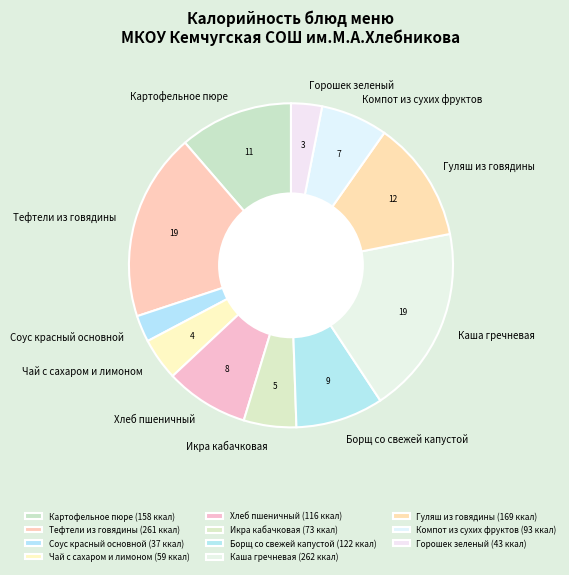

Is there a majority slice in this chart?

No